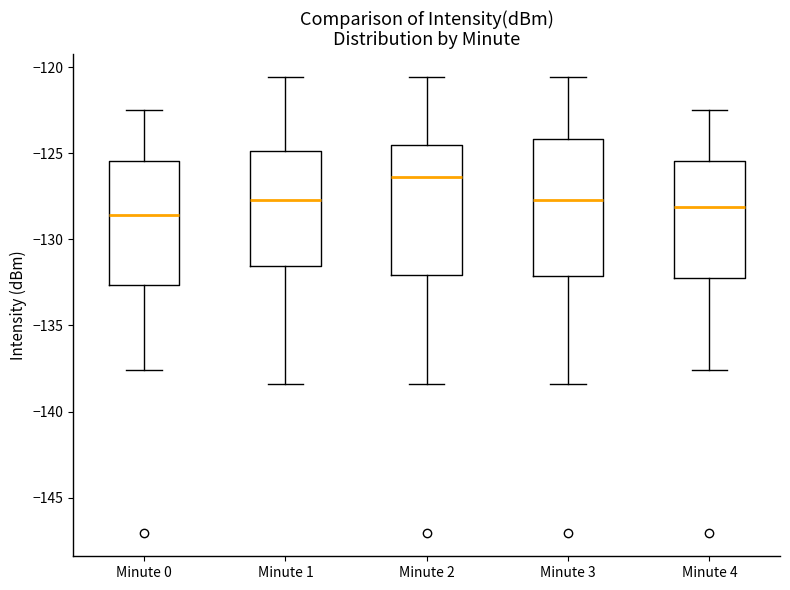

Which box's median line is the lowest?

Minute 0